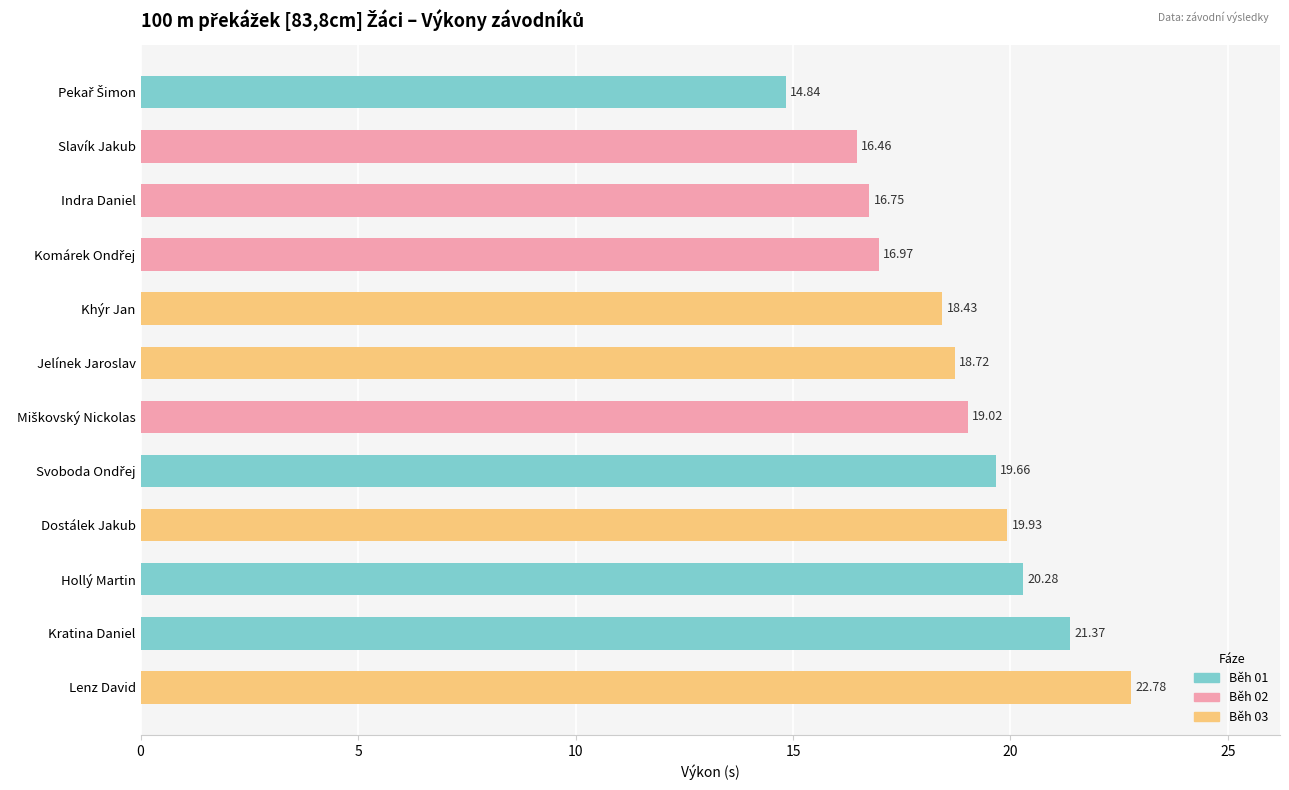

The value at Khýr Jan is 18.4. True or false?

True